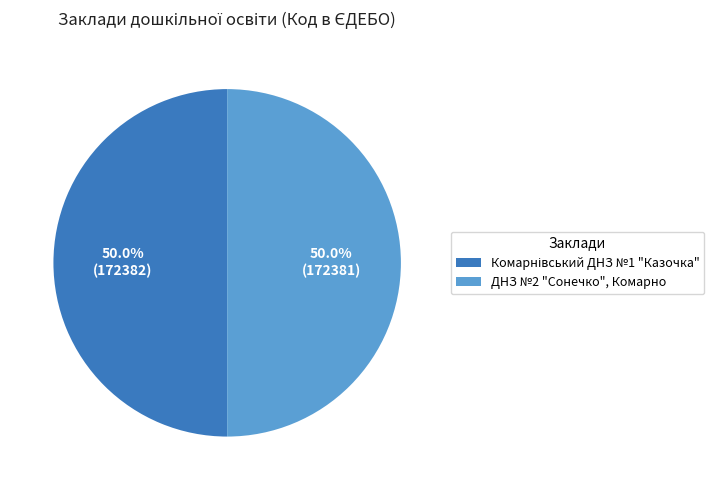

What percentage is NOT represented by ДНЗ №2 "Сонечко", Комарно?

50.0%